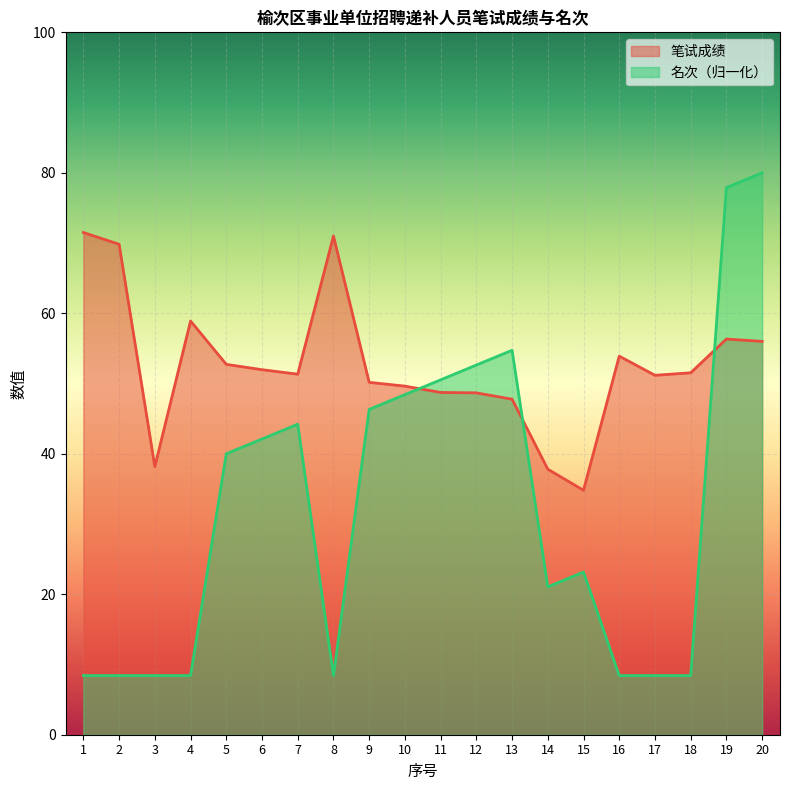

What is the sum of all 笔试成绩 values?

1051.9